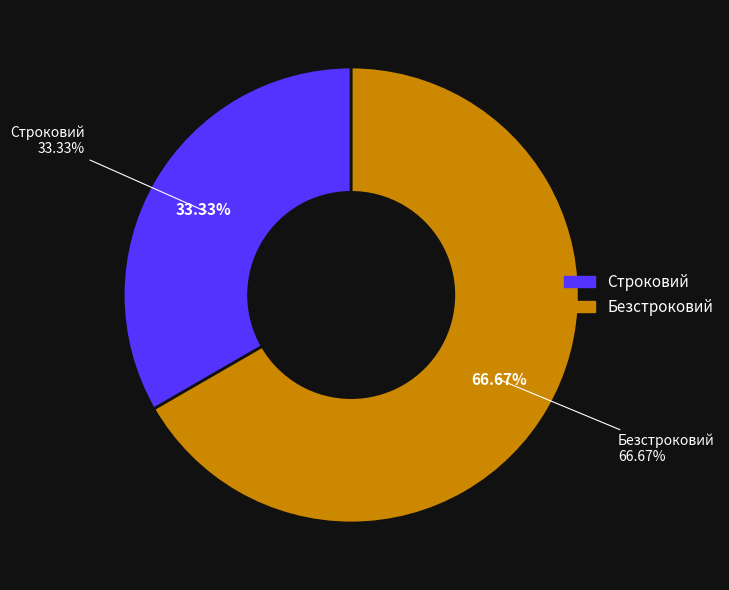

What is the change in value from Строковий to Безстроковий?

+1